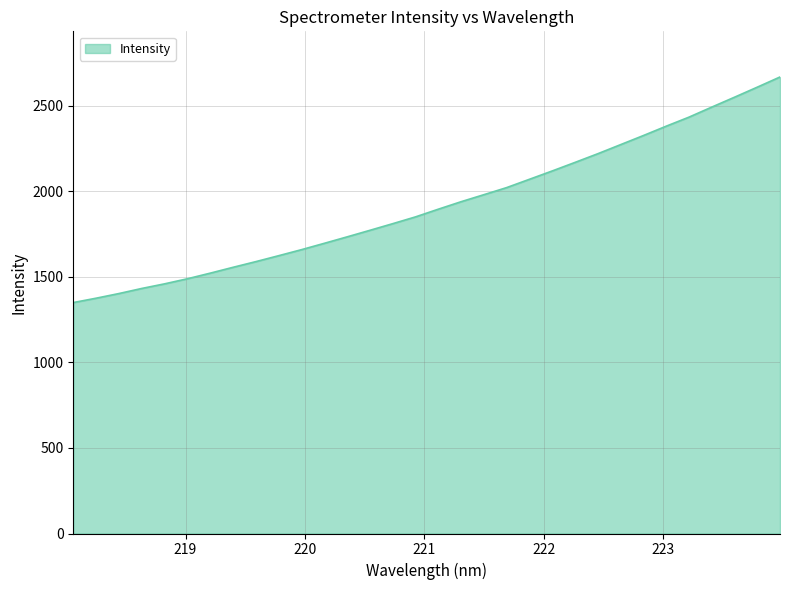

How many categories are shown in the chart?

32